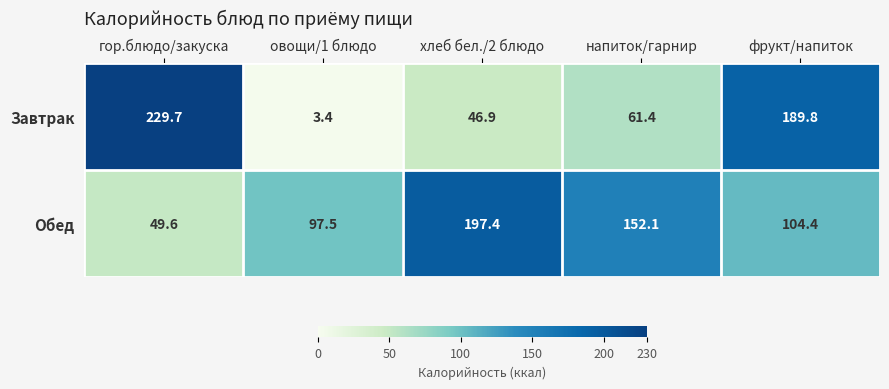

Which category has the highest value in the Завтрак series?

гор.блюдо/закуска